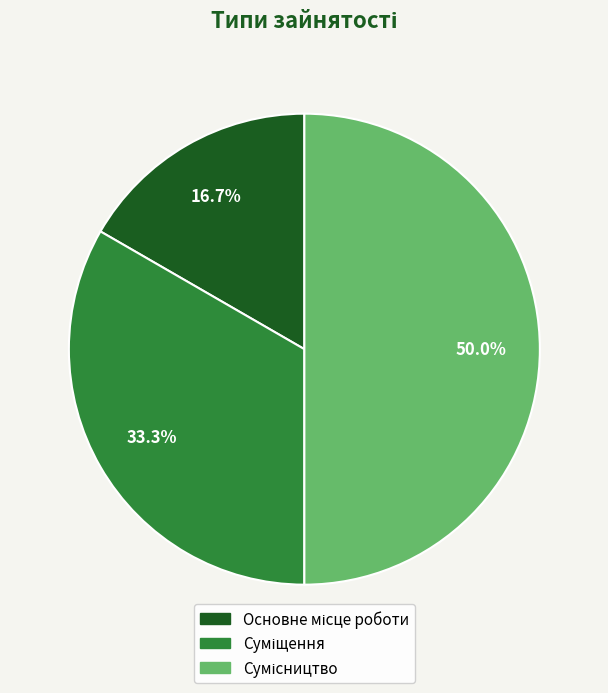

How many segments does this pie chart have?

3